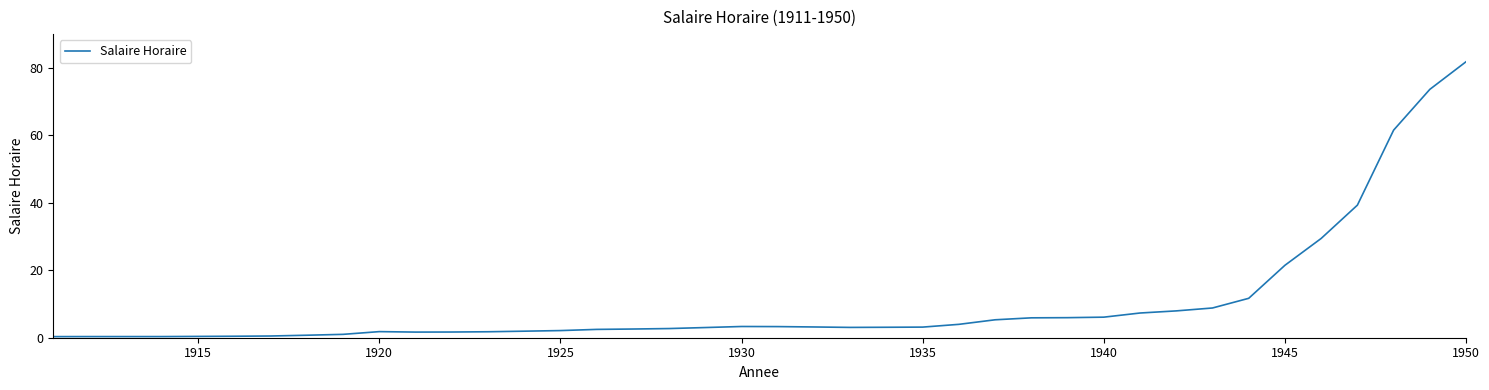

What is the maximum value shown in the chart?

81.9